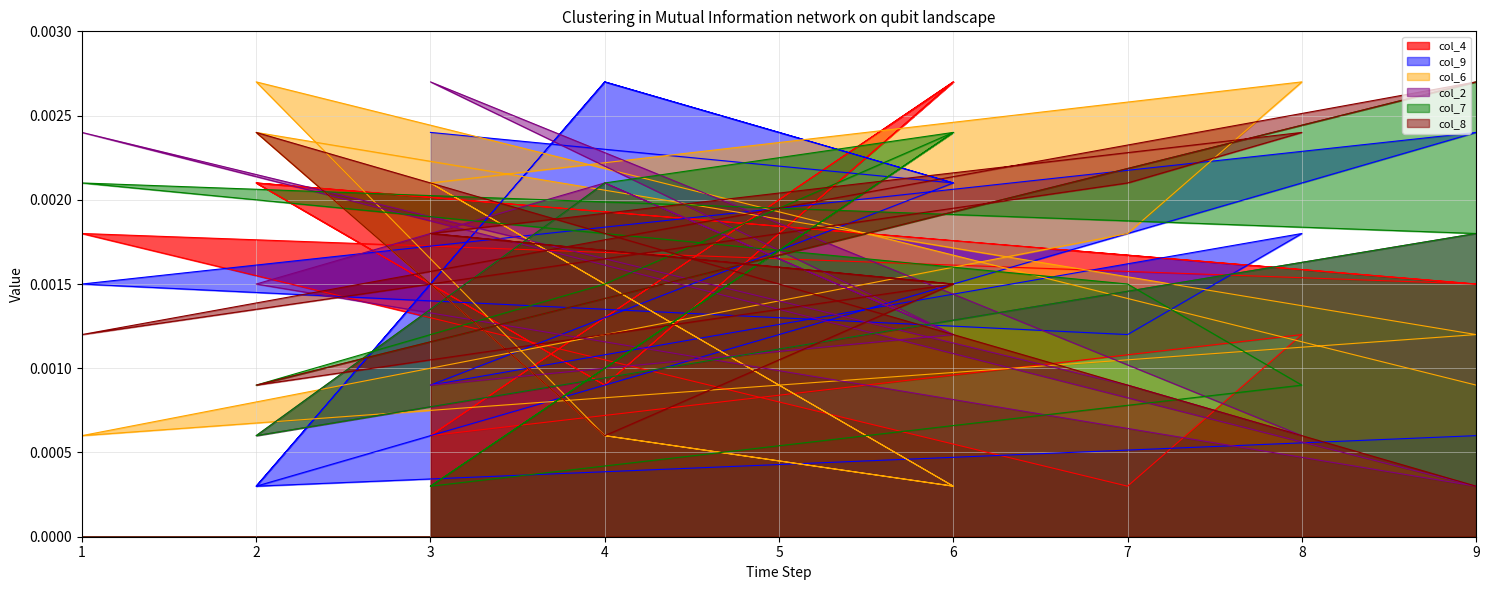

At which category is the sum across all series the highest?

6